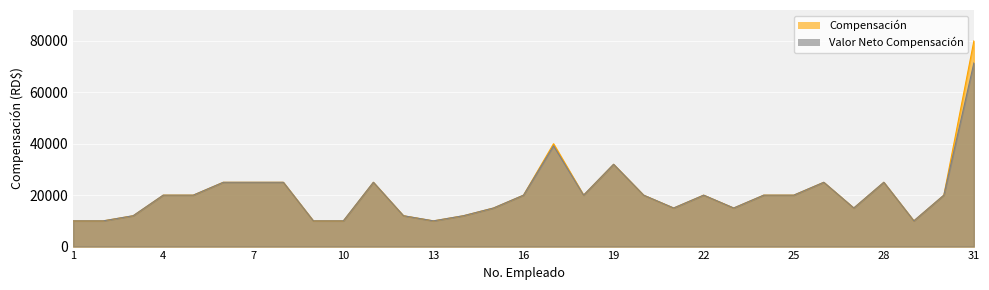

What is the average value of the Compensación series?

20580.6